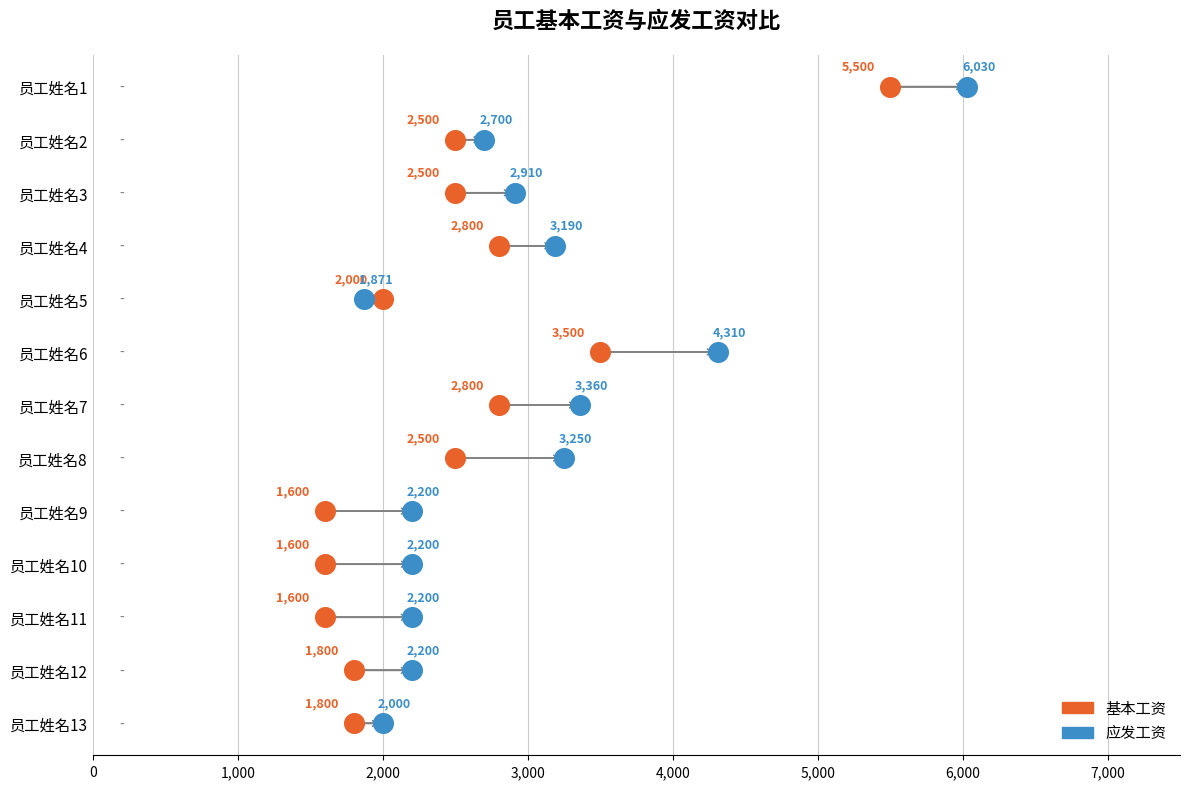

What are all the series names shown in the legend?

基本工资, 应发工资